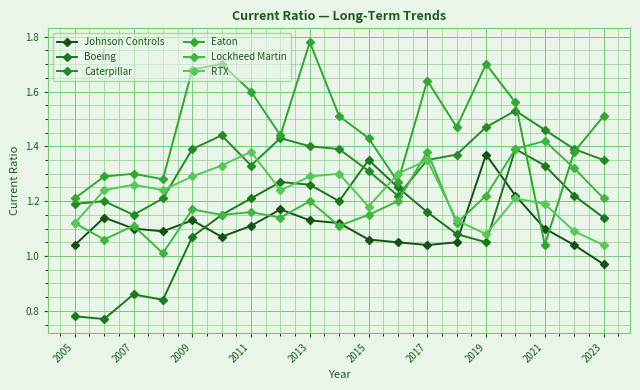

What is the value of the Lockheed Martin point at the 8th from the left?

1.1